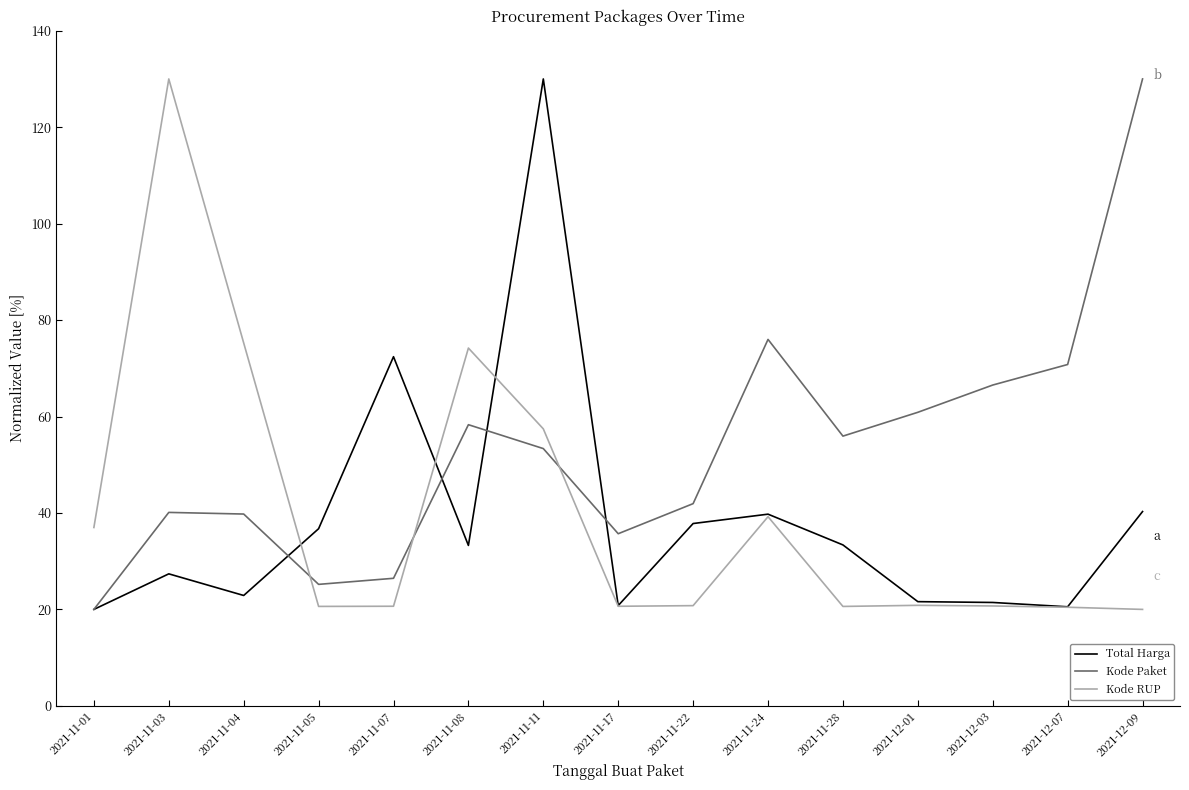

What is the difference between the highest and lowest values at 2021-11-08?

40.9